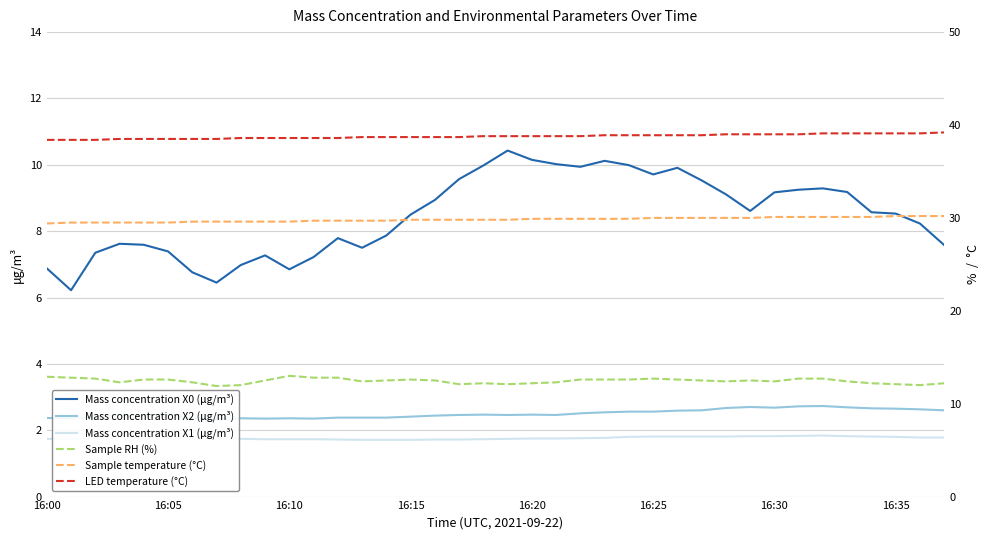

What is the lowest value of the Mass concentration X0 (μg/m³) series?

6.2